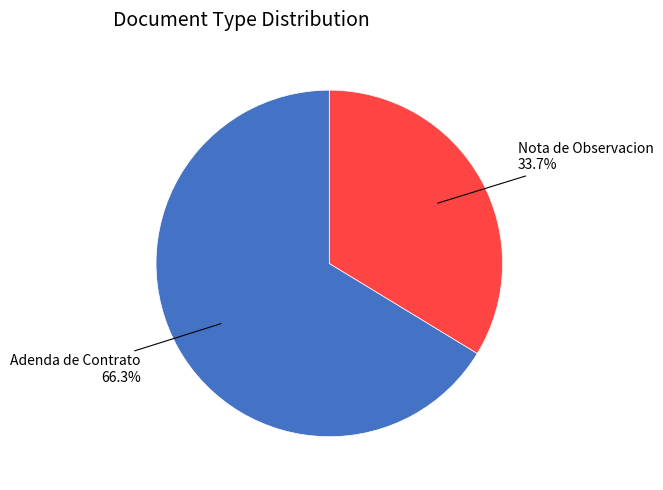

How many segments does this pie chart have?

2